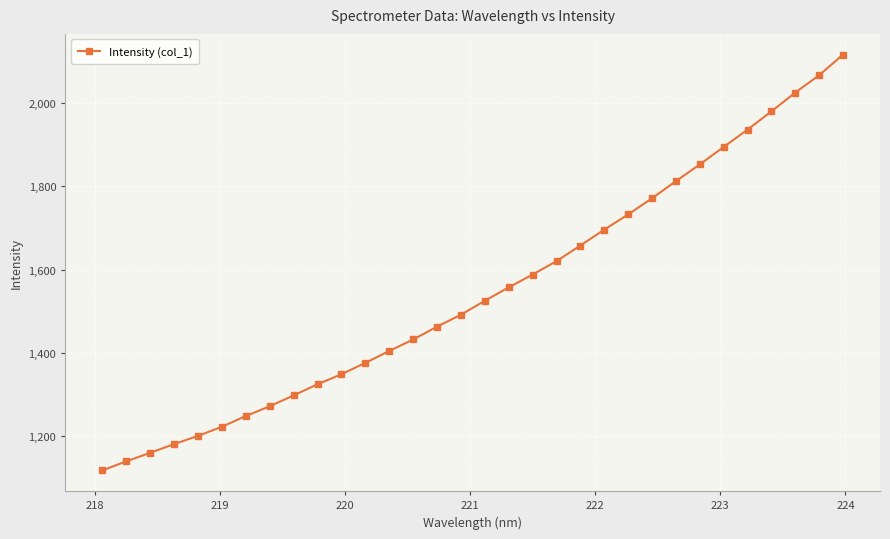

What is the value of the 27th point from the left?

1894.5